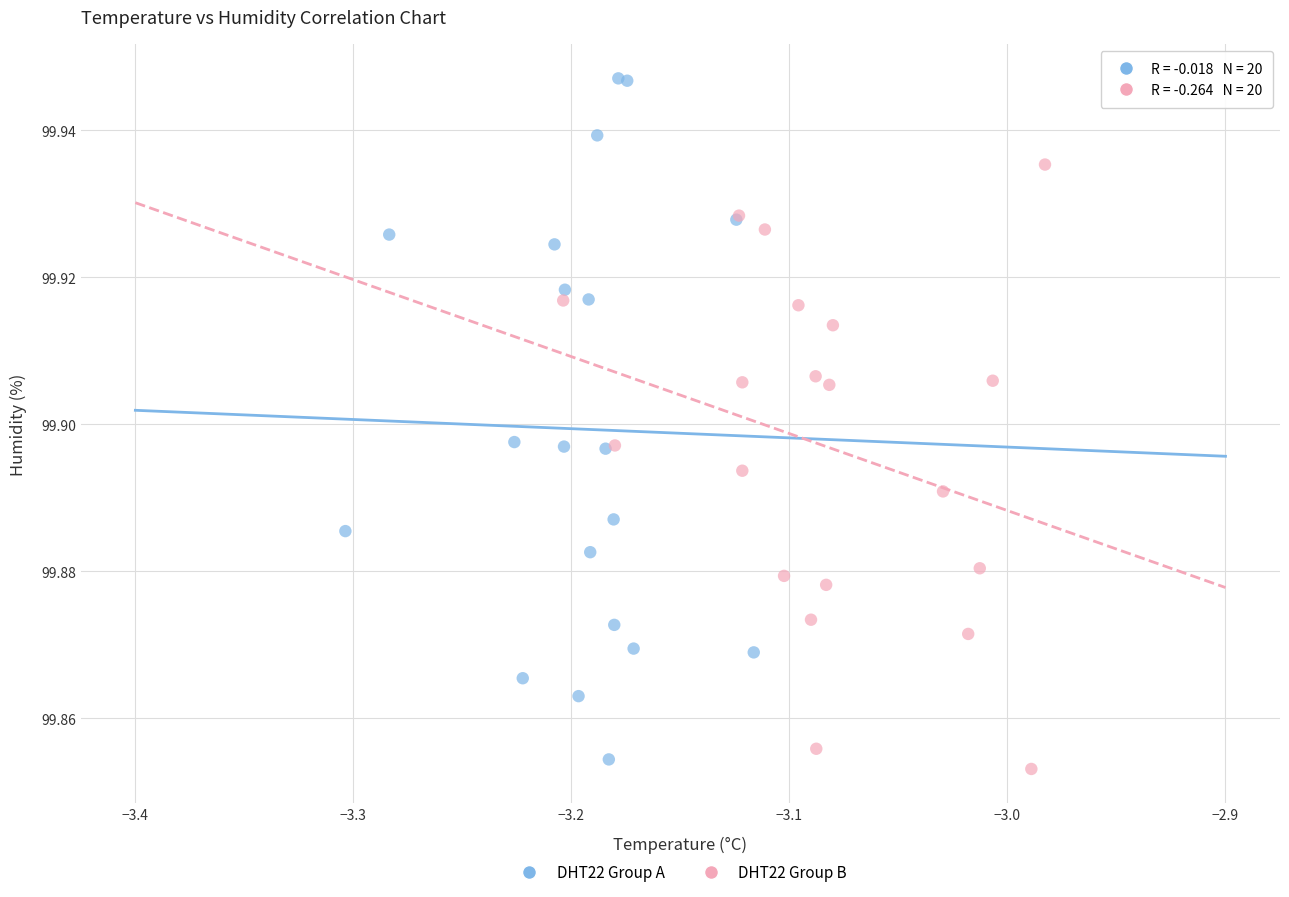

Which series has the widest spread of Y values?

DHT22 Group A